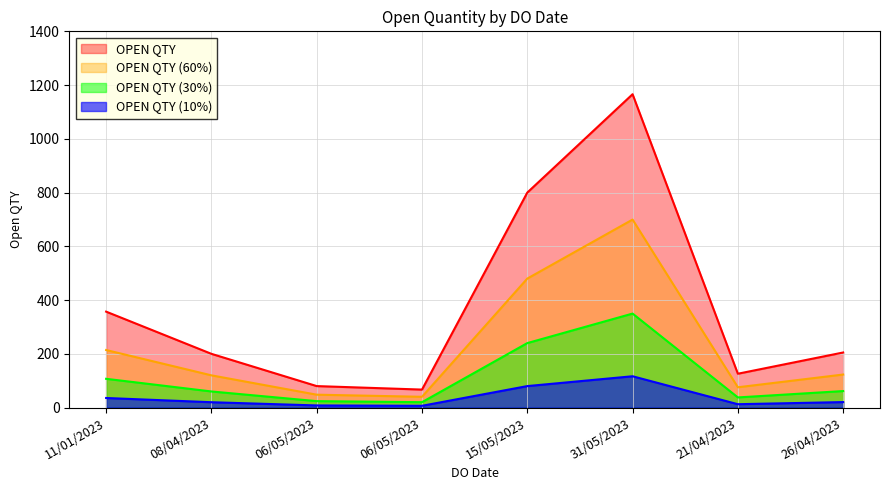

What is the label of the 5th point from the right?

06/05/2023